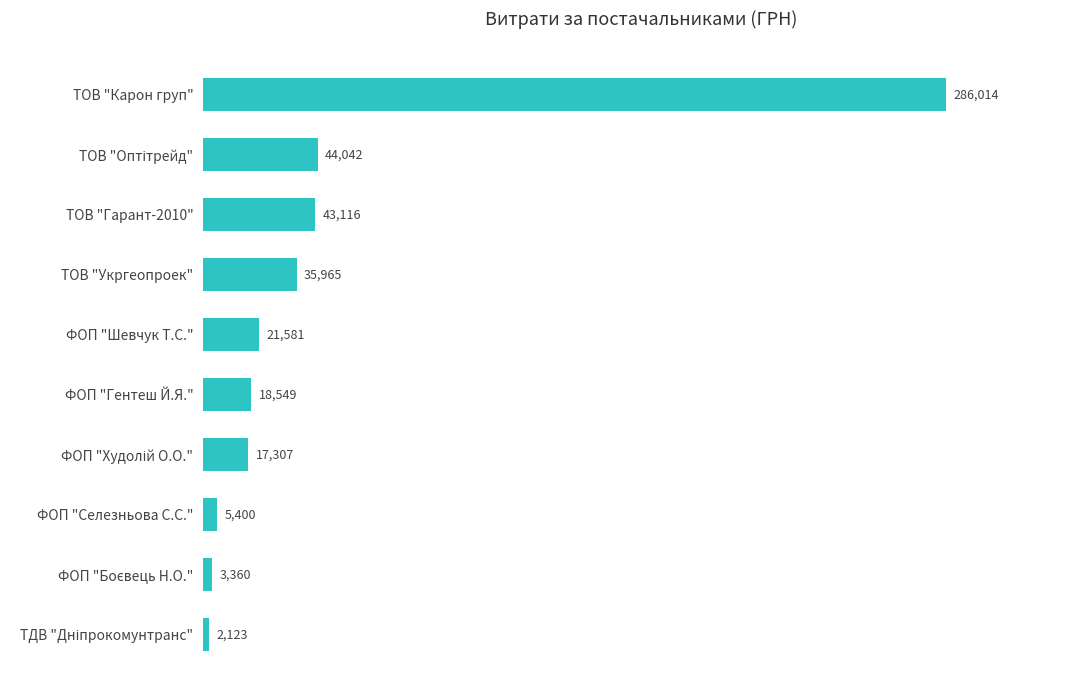

What is the change in value from ТОВ "Гарант-2010" to ФОП "Шевчук Т.С."?

-21535.0